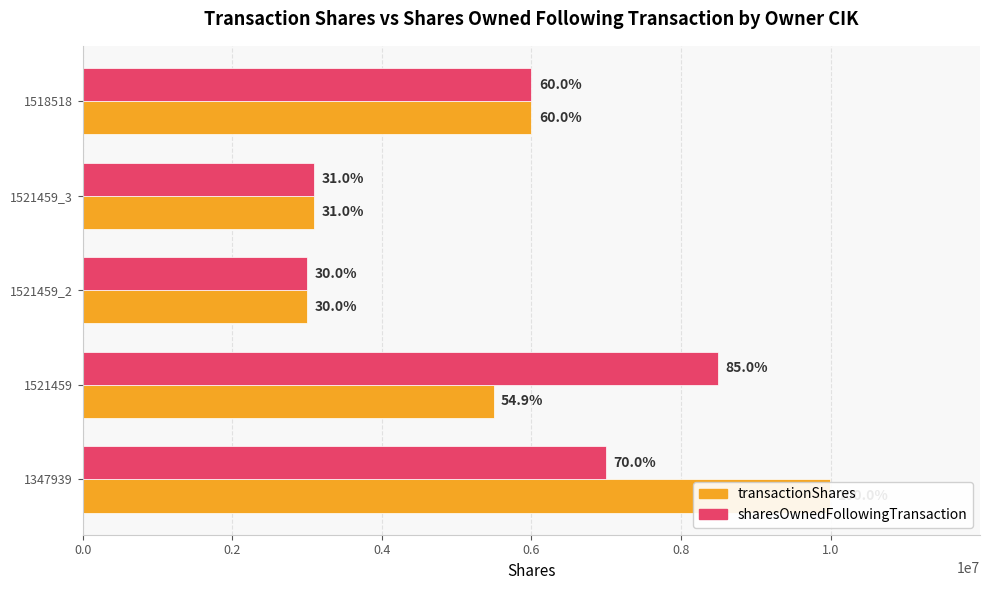

Rank the series at 1521459_3 from lowest to highest value.

transactionShares, sharesOwnedFollowingTransaction